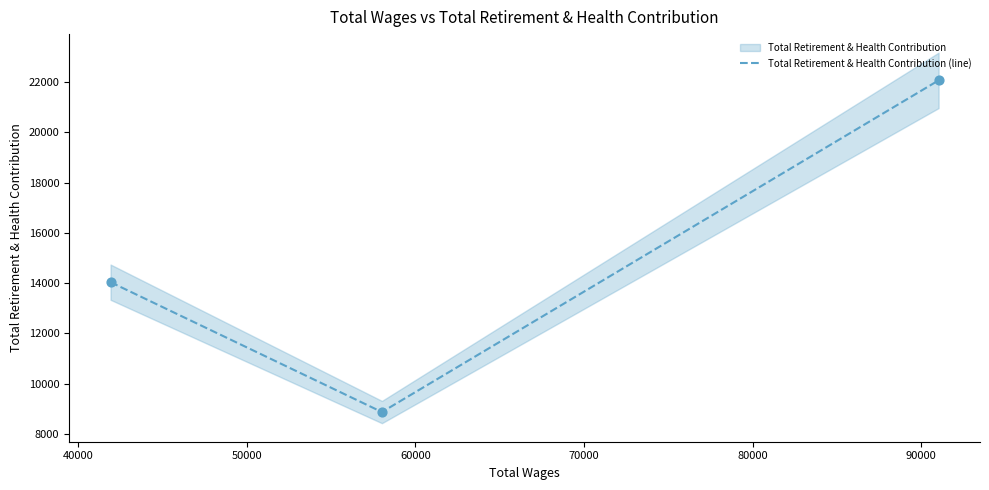

What is the maximum value for Total Retirement & Health Contribution (line)?

22074